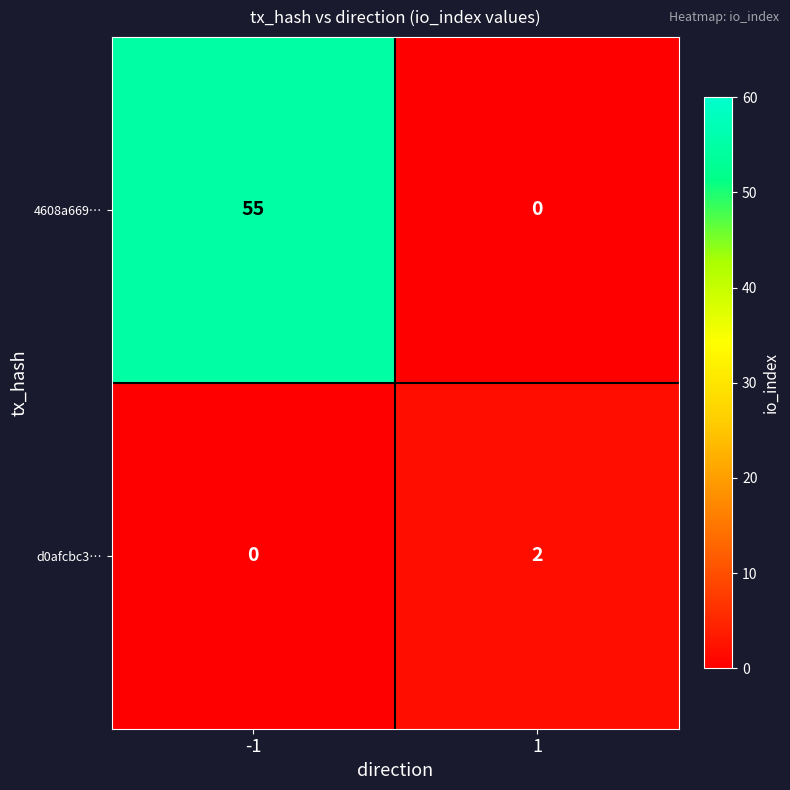

Between -1 and 1, which series saw the biggest shift?

4608a669…